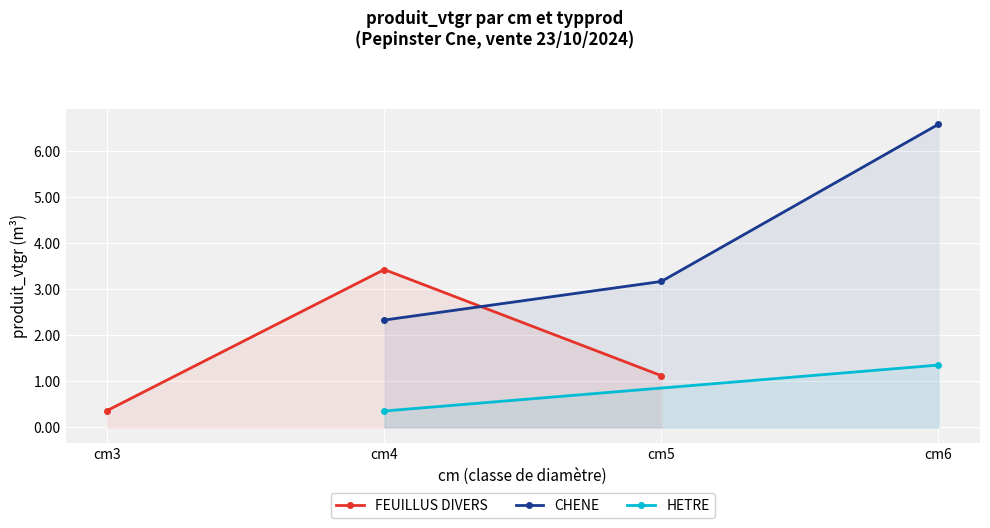

Where is FEUILLUS DIVERS nearest to the value 1?

cm5